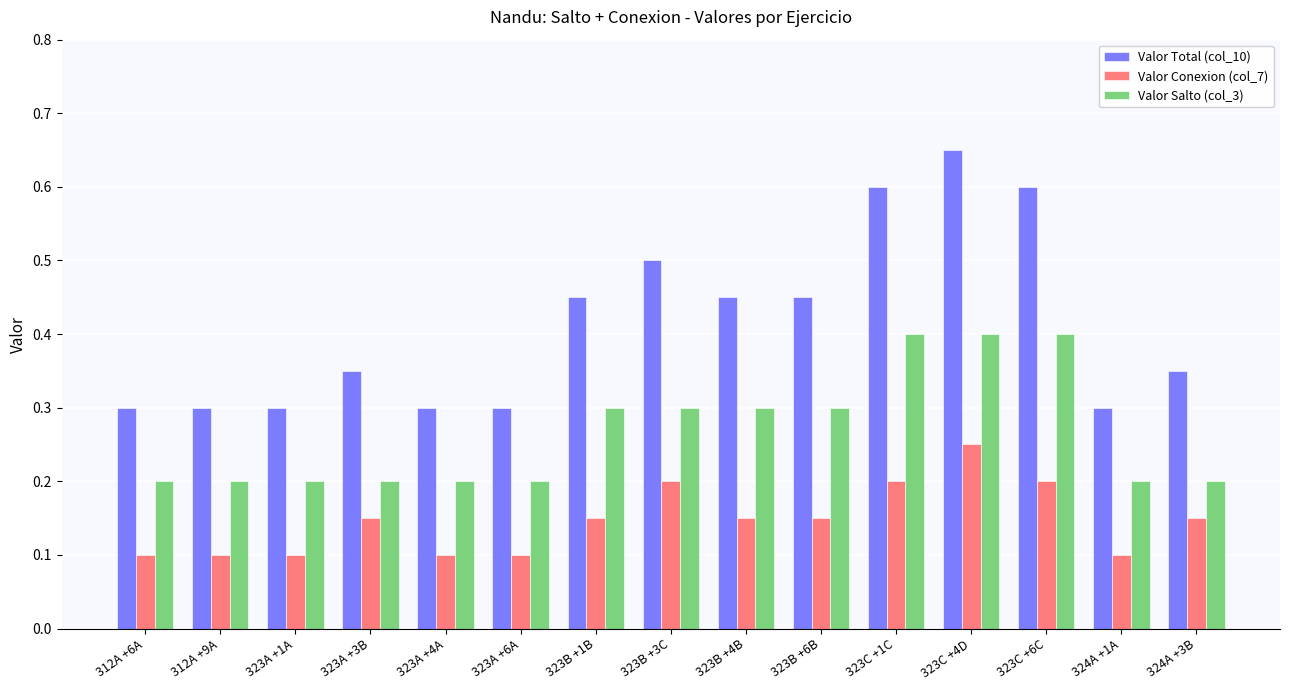

Which series has the widest spread of values?

Valor Total (col_10)